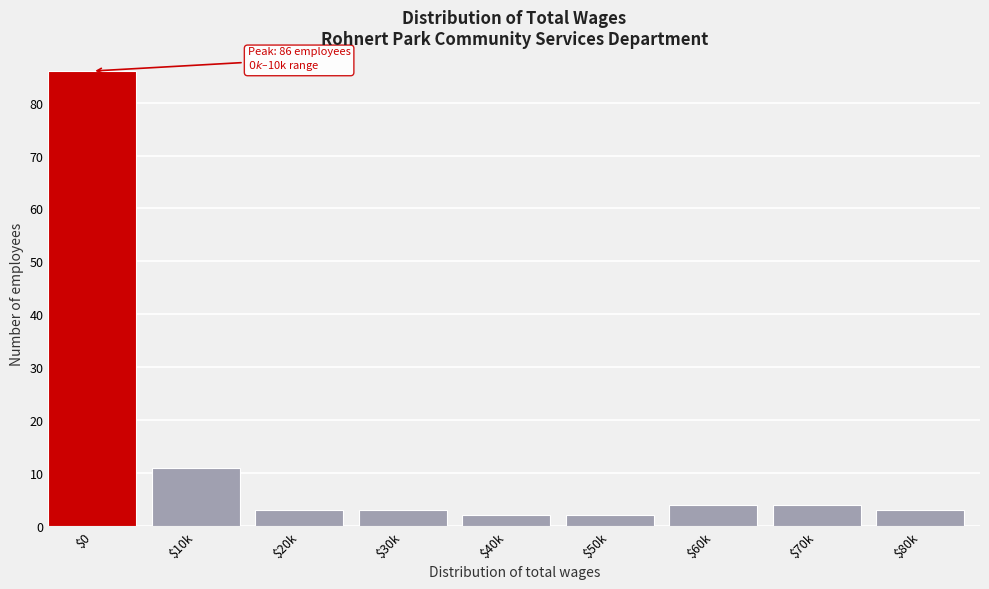

Reading left to right, what are all the values shown in this chart?

86	11	3	3	2	2	4	4	3